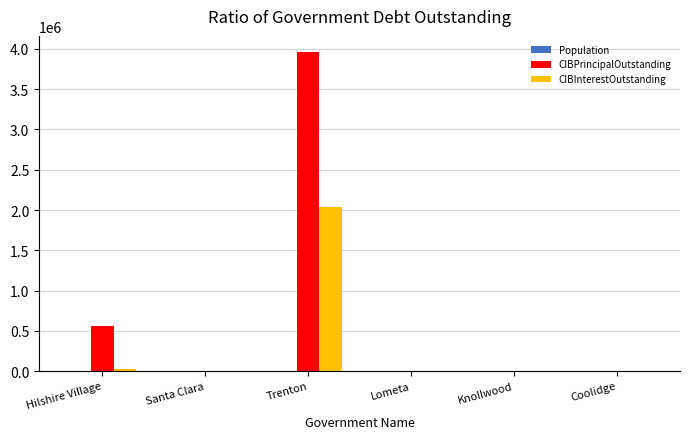

Which category has the highest value across all series?

Trenton